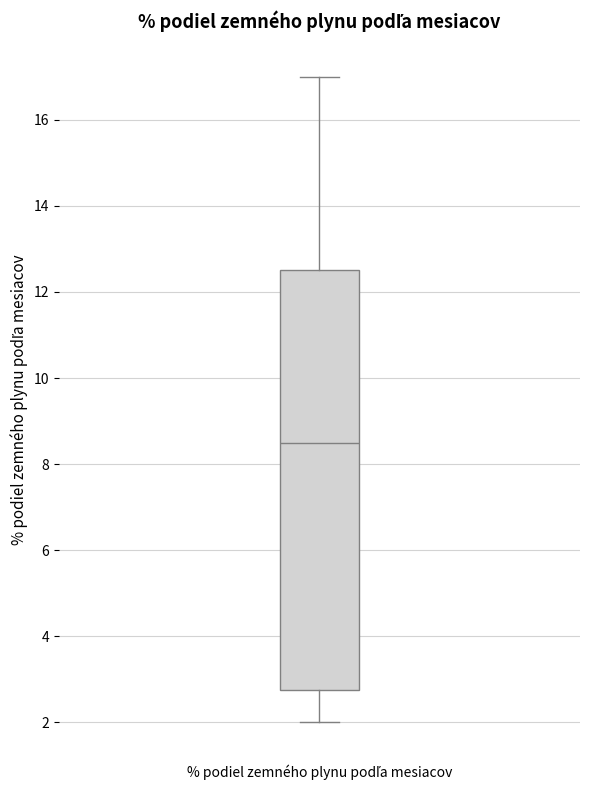

Read this box plot against the y-axis: the position of the median line, the range covered by the box, and the ends of both whiskers. The values are not printed on the chart, so give them approximately, as read against the axis.

median 8.6, box 2.8 to 12.6, whiskers 2.0 to 17.0